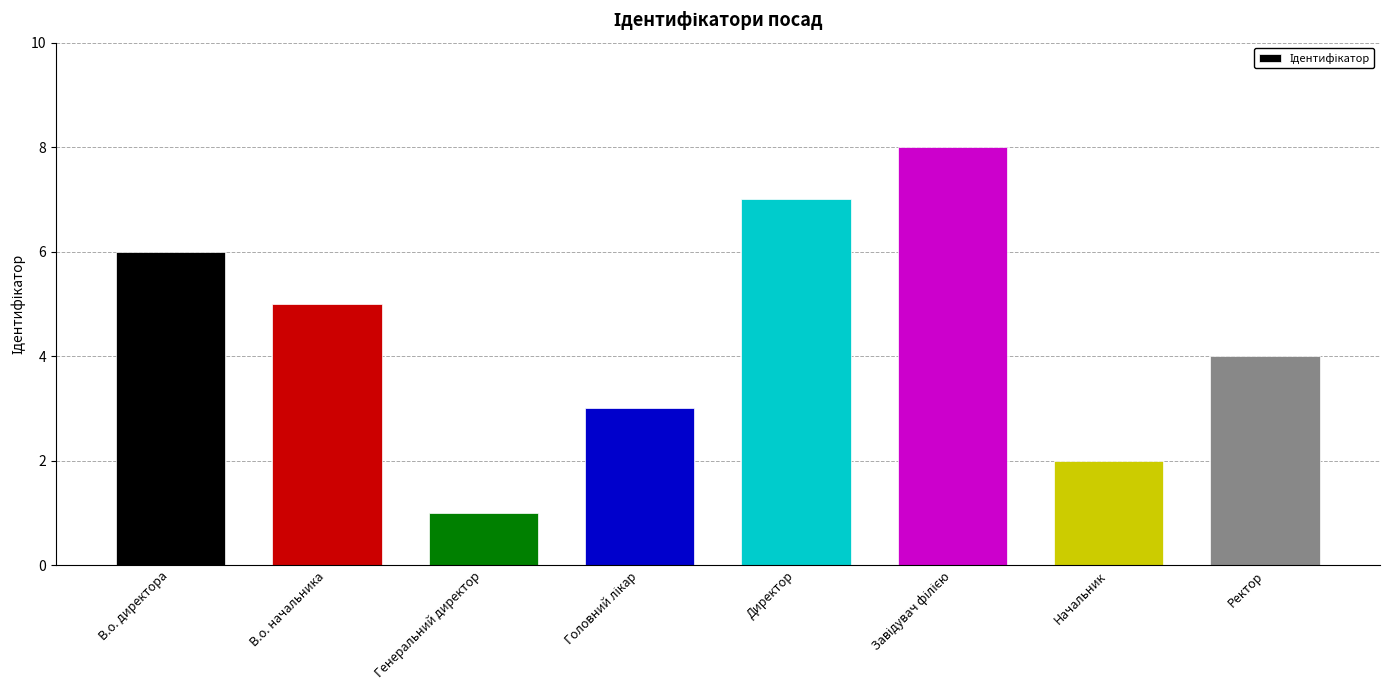

Are the bars horizontal?

No